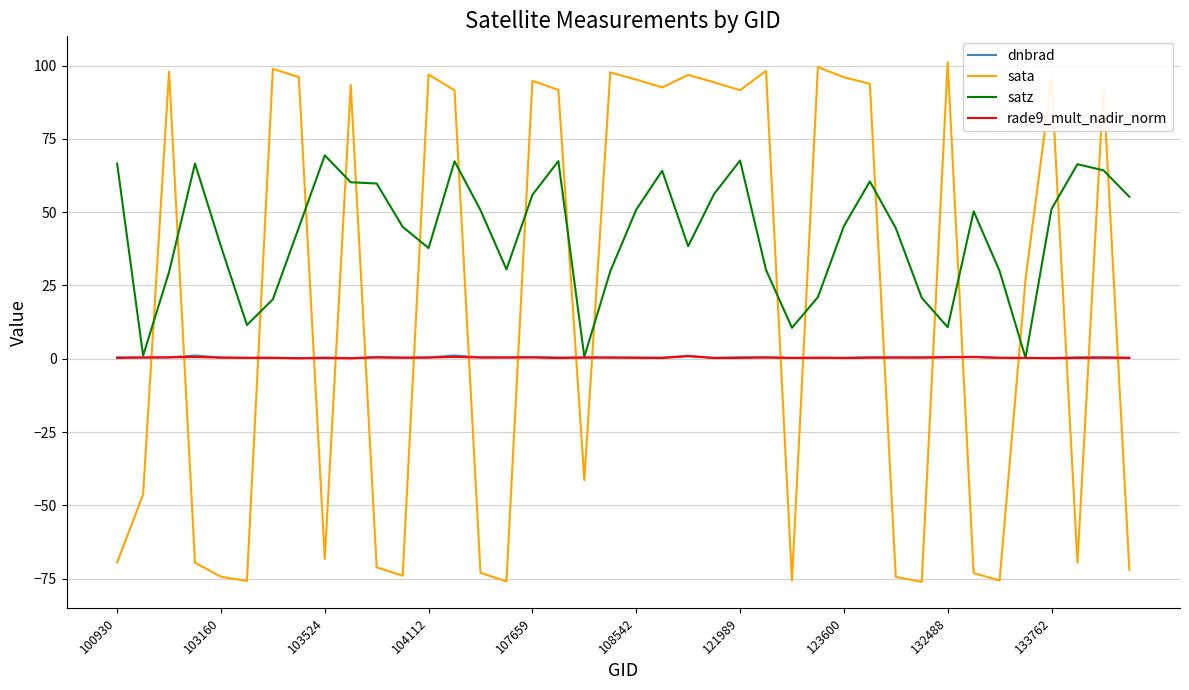

How many lines are shown in the chart?

4